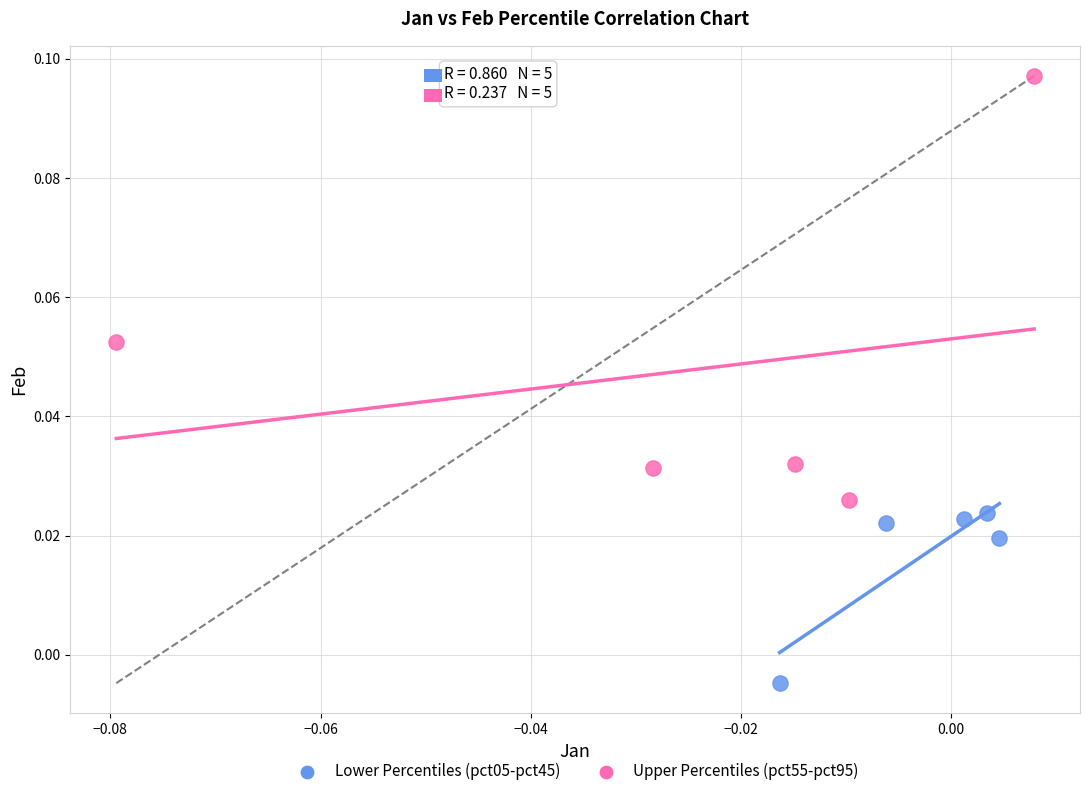

Which series contains the lowest Y value?

Lower Percentiles (pct05-pct45)